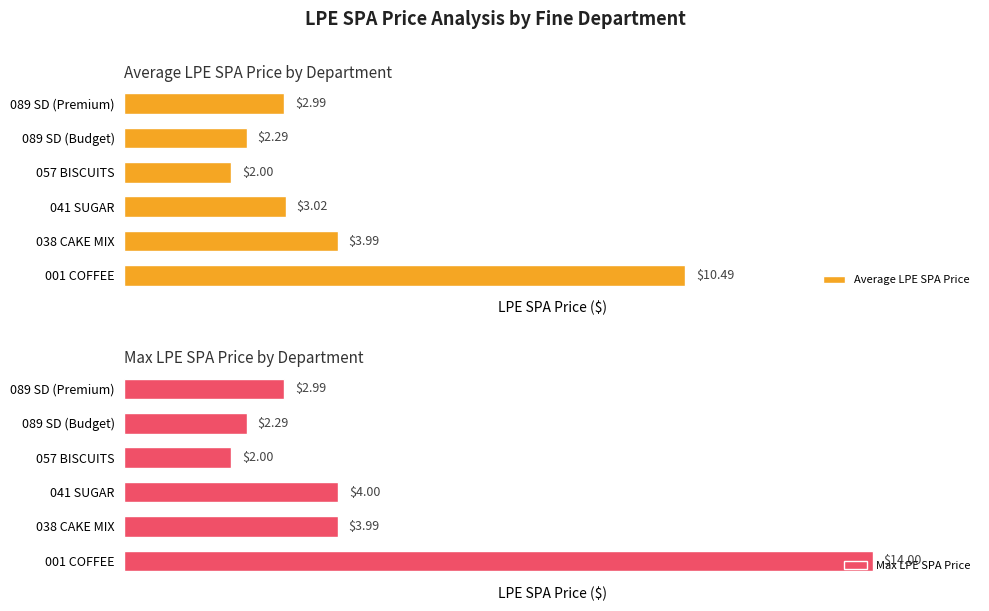

Reading left to right, list all the values displayed in this chart.

Average LPE SPA Price: 10.5	4.0	3.0	2.0	2.3	3.0
Max LPE SPA Price: 14.0	4.0	4.0	2.0	2.3	3.0